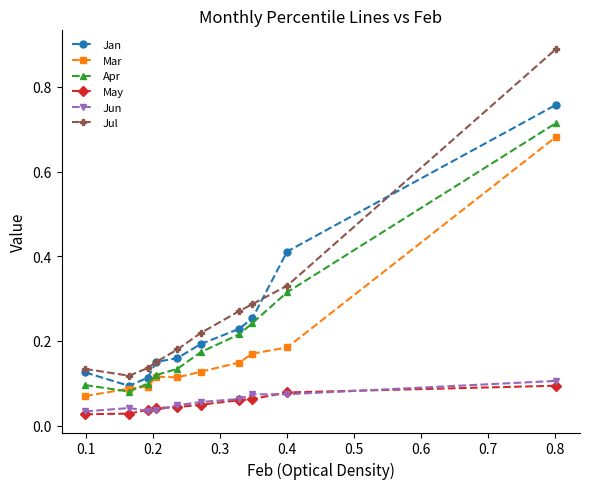

True or false: Mar and Jul intersect in this chart.

False